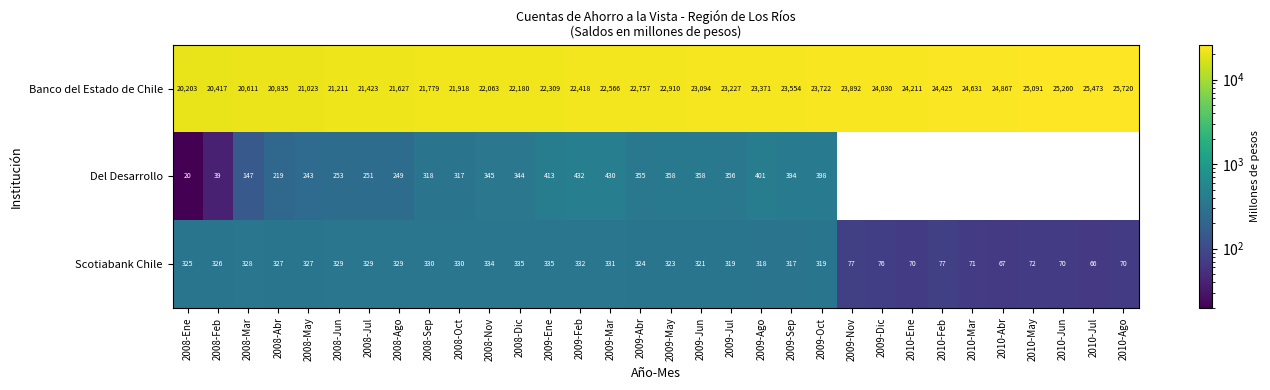

Which has a higher value, 2010-Feb or 2009-Feb?

2010-Feb